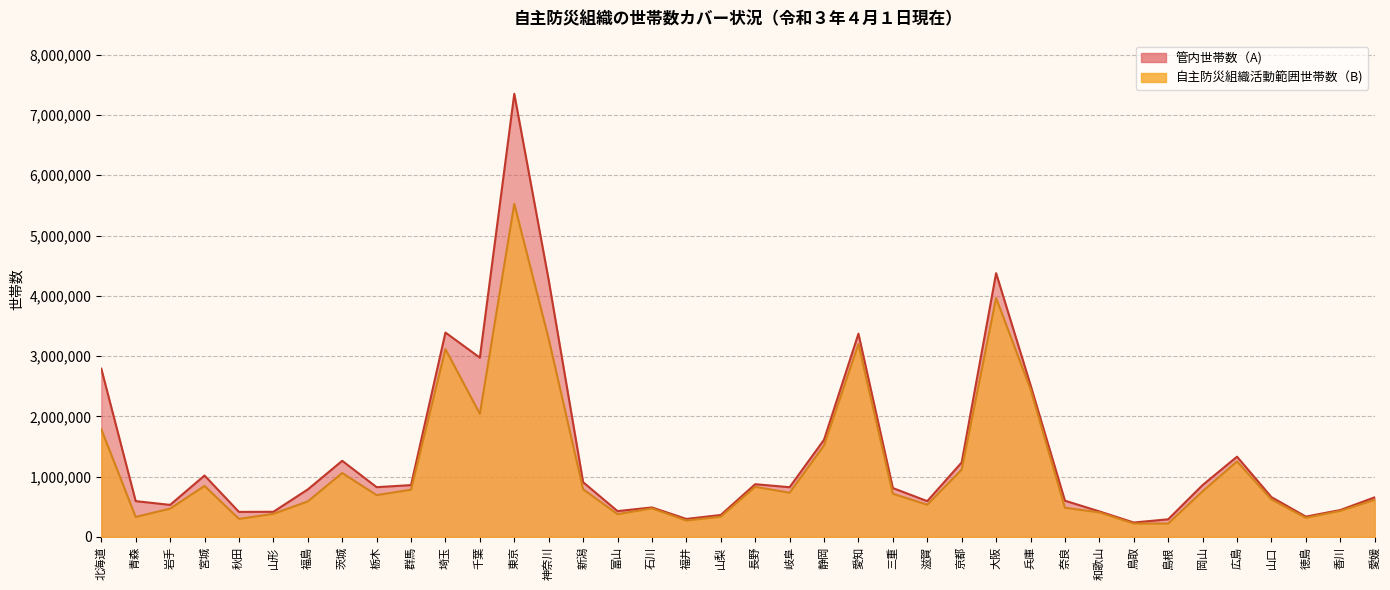

The value of 管内世帯数（A) at 山梨 is 363677. True or false?

True